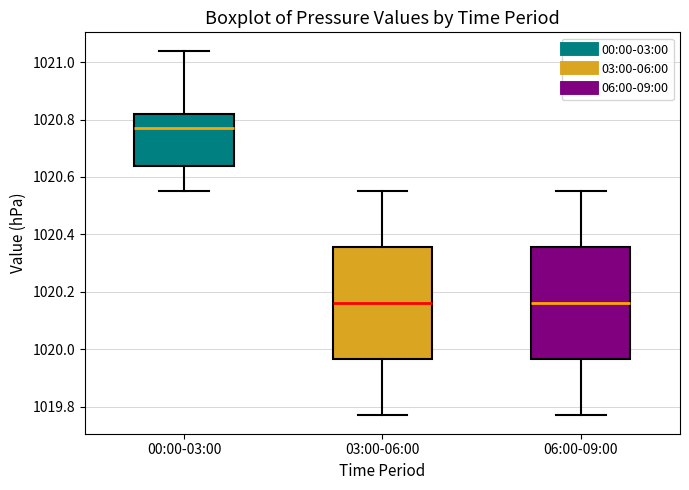

Reading left to right, transcribe this box plot: for each box, give where its median line is, the range the box spans, and where its two whiskers end, as read against the y-axis. The values are not printed on the chart, so give them approximately, as read against the axis.

00:00-03:00: median 1020.78, box 1020.64 to 1020.82, whiskers 1020.56 to 1021.04
03:00-06:00: median 1020.16, box 1019.96 to 1020.36, whiskers 1019.78 to 1020.56
06:00-09:00: median 1020.16, box 1019.96 to 1020.36, whiskers 1019.78 to 1020.56